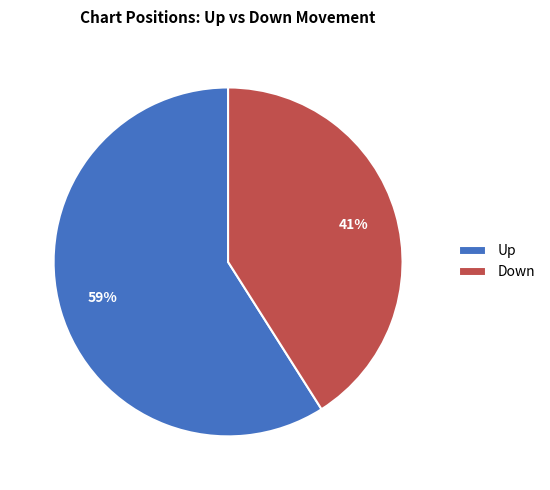

The Up slice represents 47% of the pie. True or false?

False